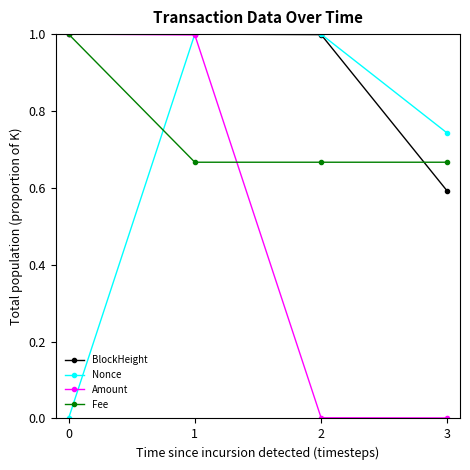

Which series has the largest total across all categories?

BlockHeight